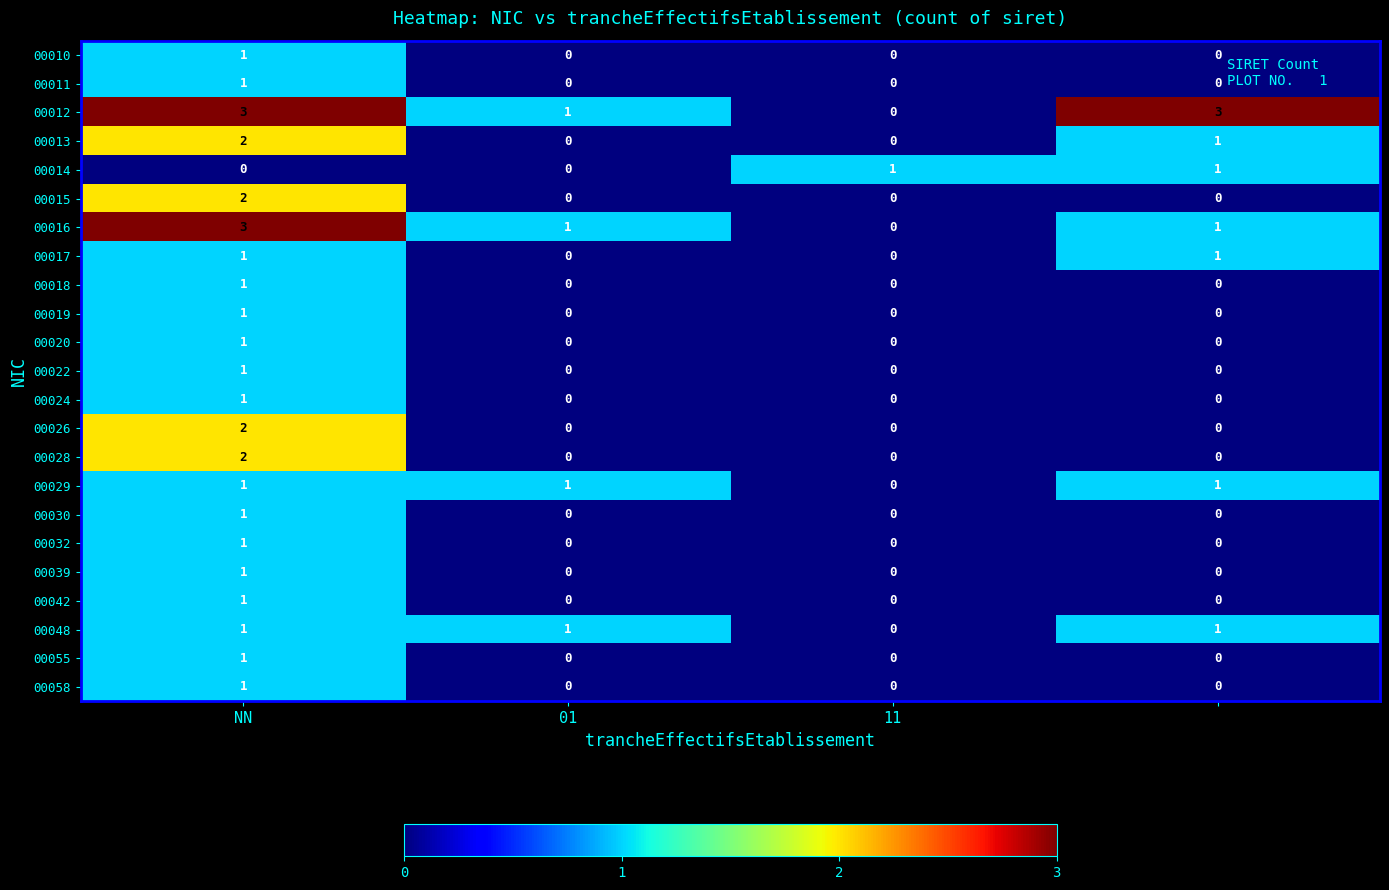

Which series has the largest total across all categories?

00012